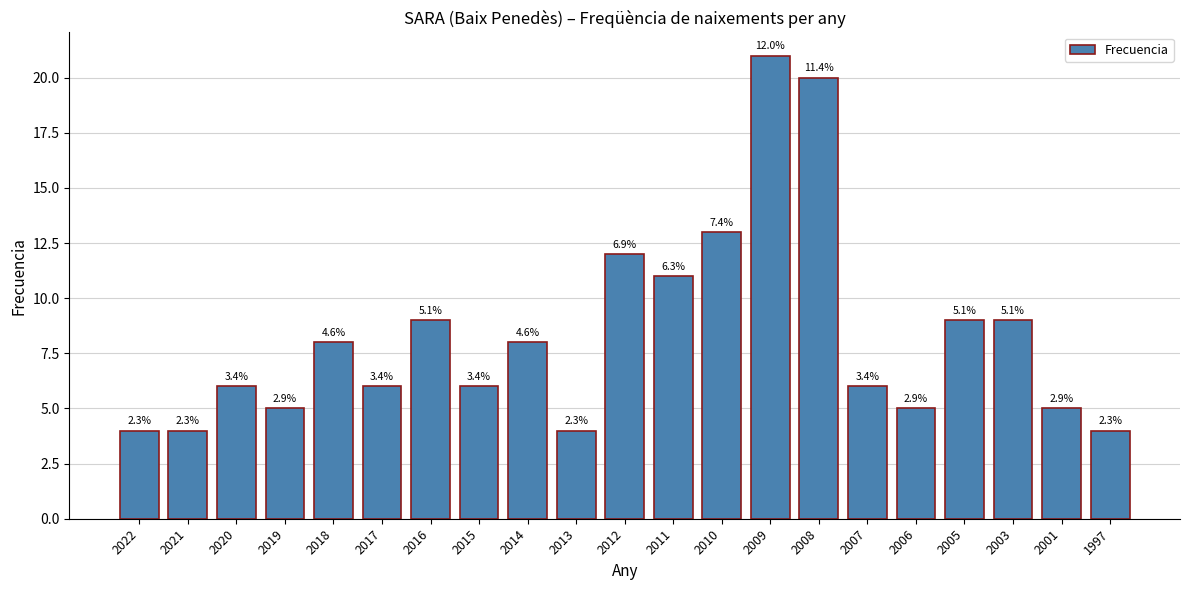

Rank the categories by value from lowest to highest.

2022, 2021, 2013, 1997, 2019, 2006, 2001, 2020, 2017, 2015, 2007, 2018, 2014, 2016, 2005, 2003, 2011, 2012, 2010, 2008, 2009